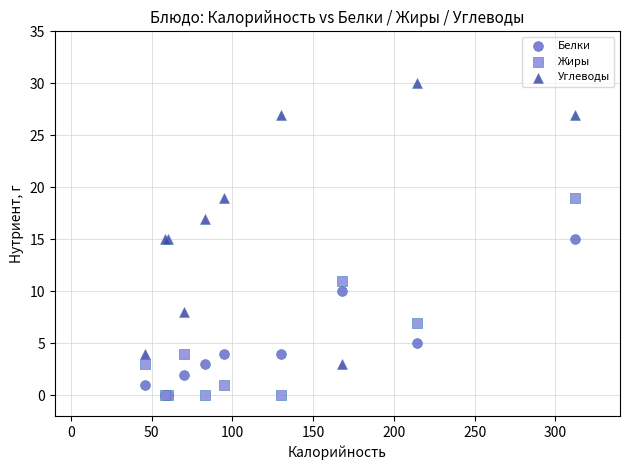

Which series has the largest Y range (max minus min)?

Углеводы